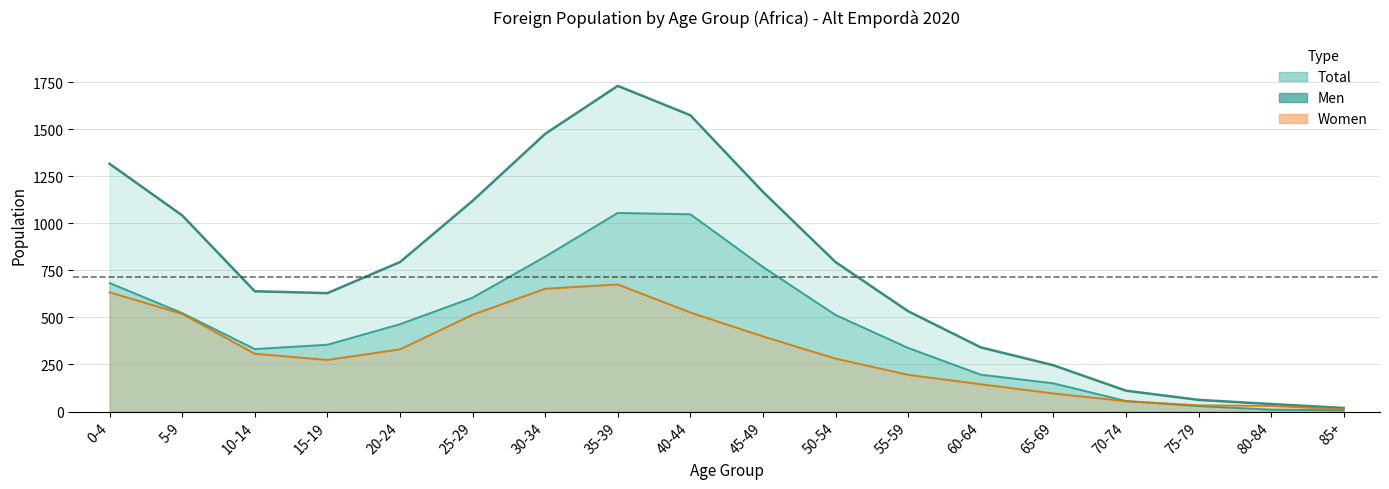

What is the difference between the Men values at 35-39 and 70-74?

999